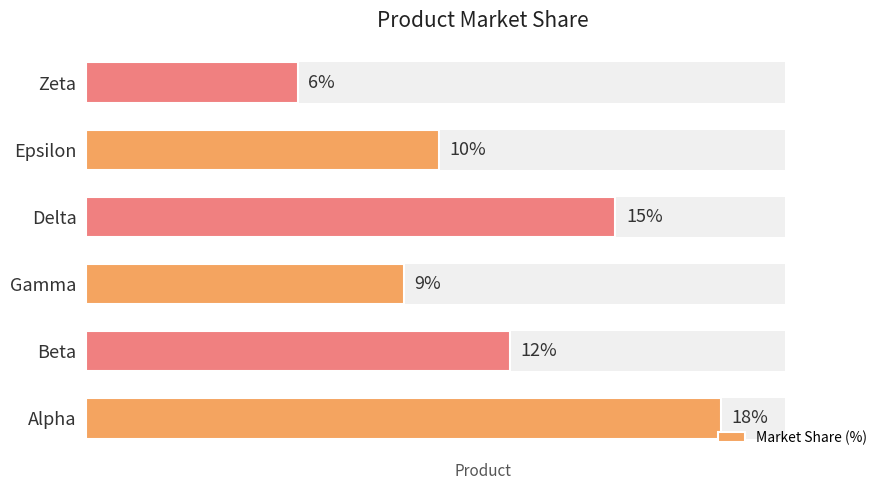

True or false: the data shows 16 at Gamma.

False